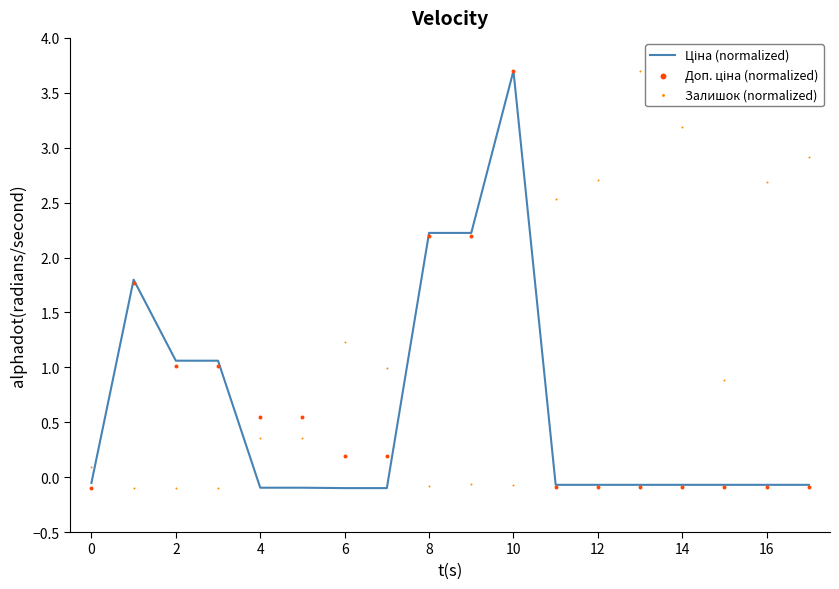

Which series has the largest total across all categories?

Залишок (normalized)